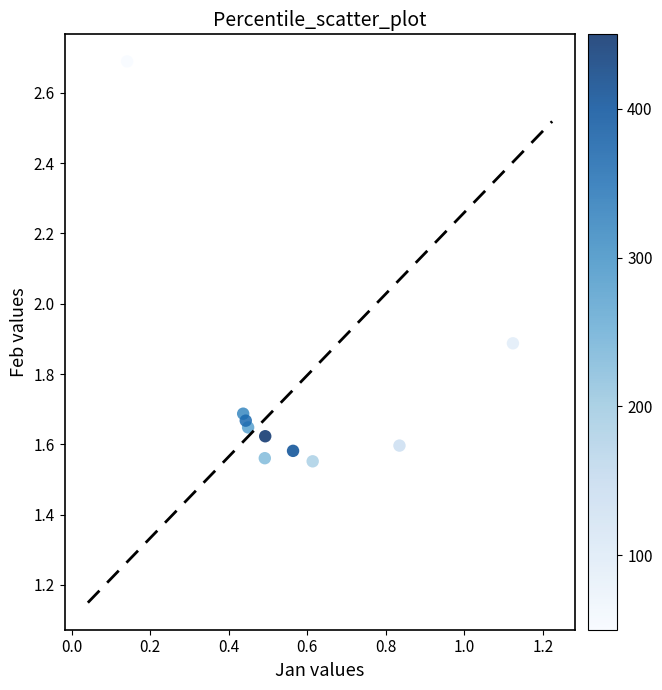

What Y value in the scatter plot is closest to 2?

1.9